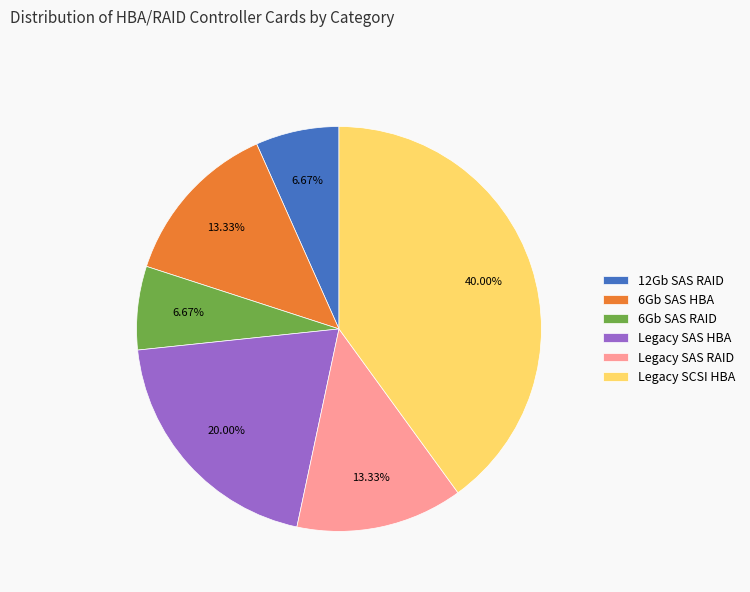

To the nearest percent, what is the difference between the 6Gb SAS HBA and Legacy SCSI HBA slice percentages?

27%